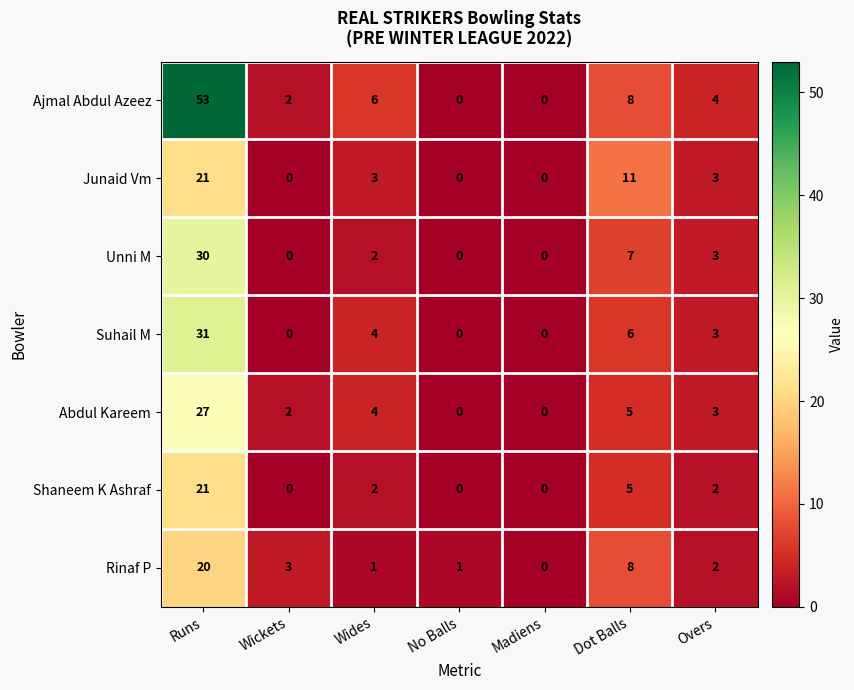

How many values in Unni M are above zero?

4